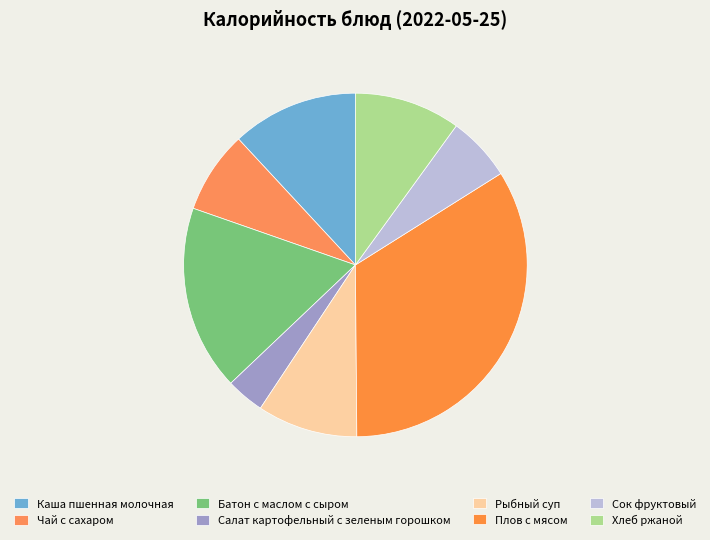

Does any single category account for the majority?

No